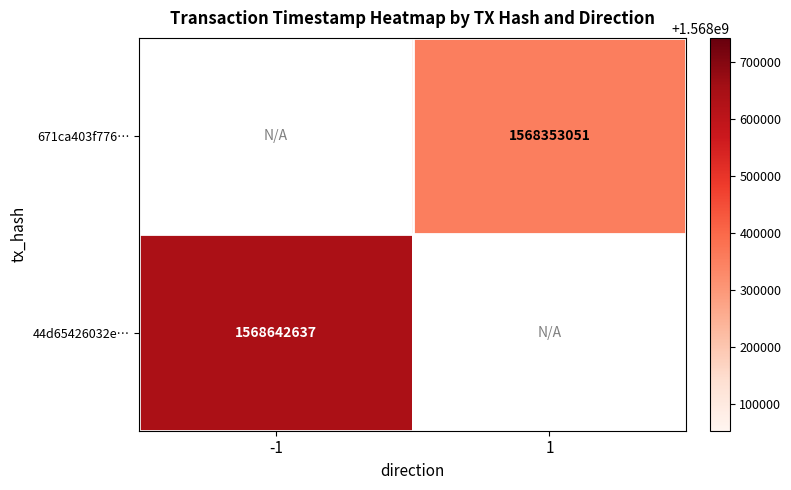

Is it true that 44d65426032e… equals 1568642637 at -1?

True